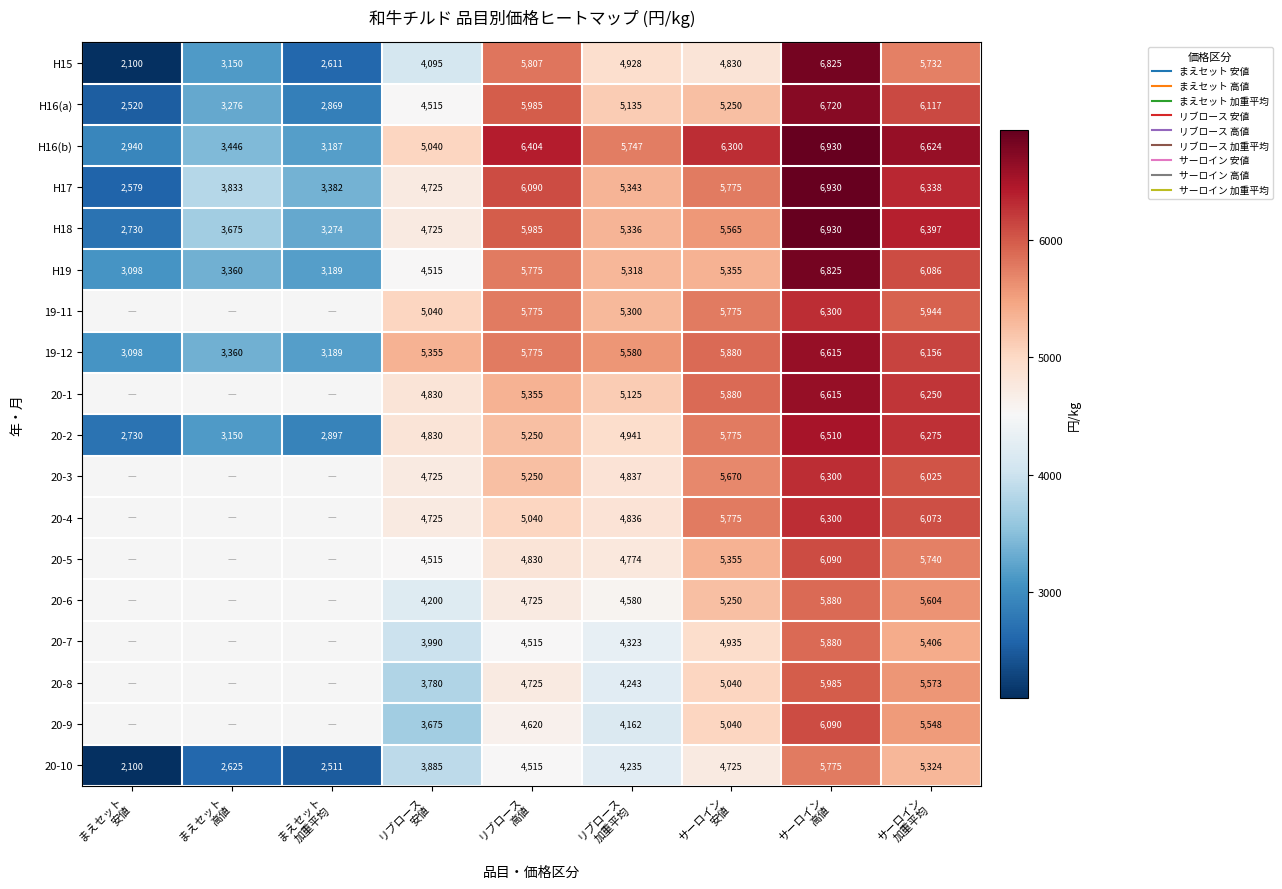

The value of 20-6 at サーロイン 加重平均 is 1963.1. True or false?

False